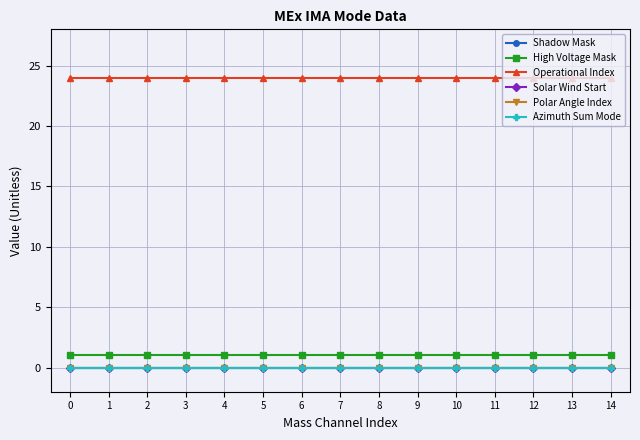

Is this an area chart (filled region under the line)?

No